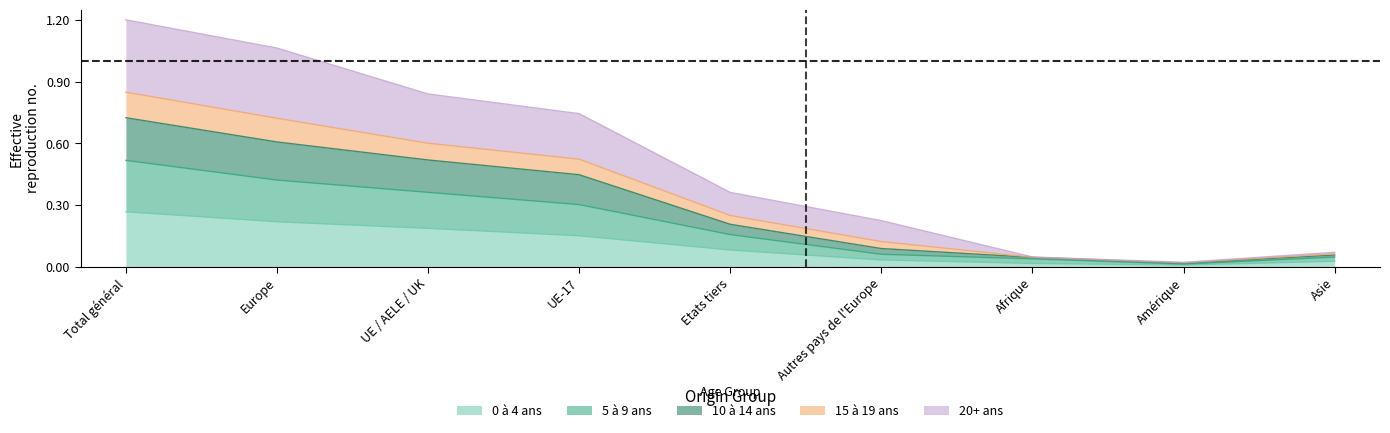

The value of 10 à 14 ans at Total général is 0.2. True or false?

False